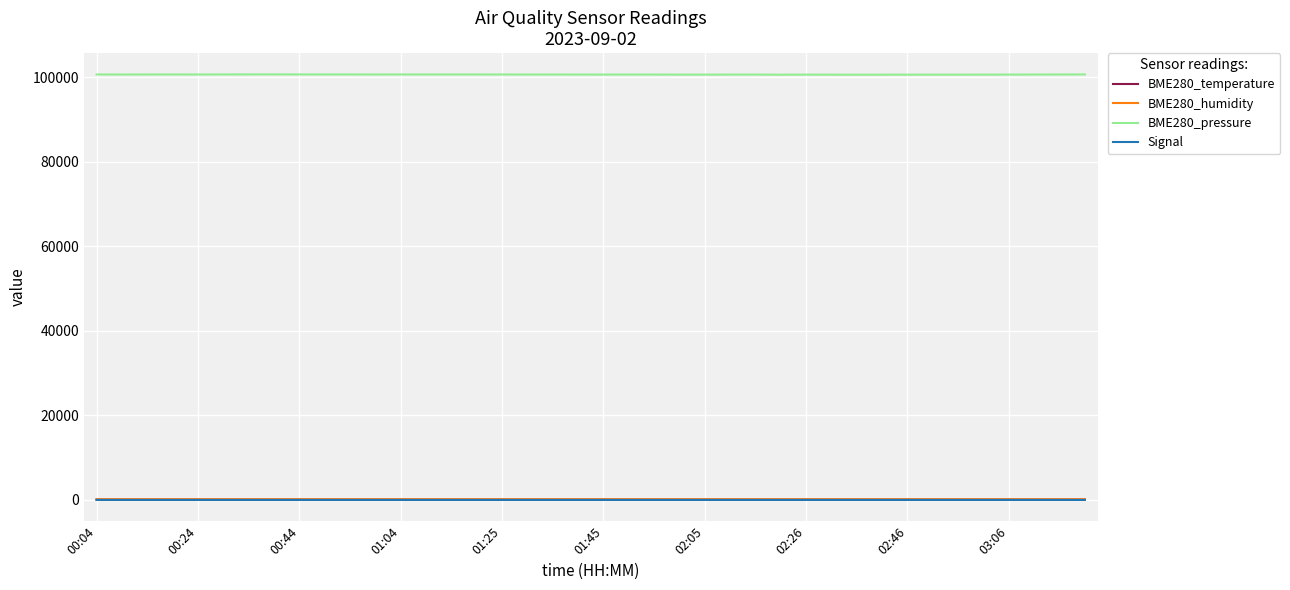

True or false: Signal has more than 1 interior local peaks.

True